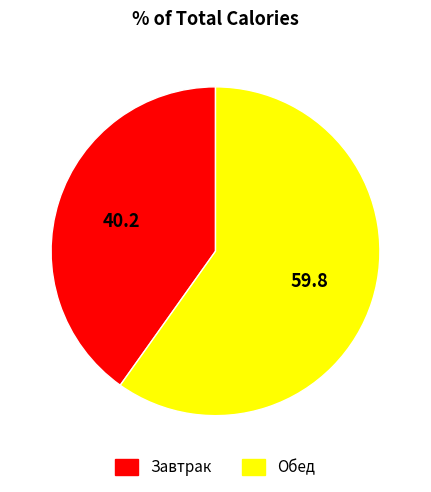

Approximately how many times larger is the value at Обед compared to Завтрак?

1.5